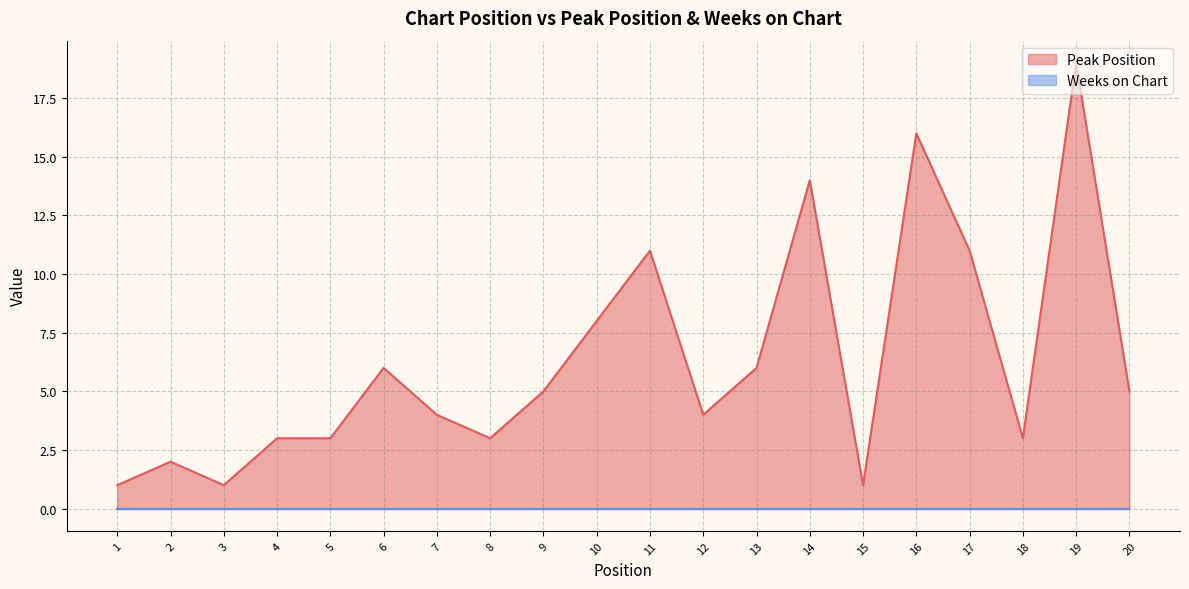

At which category does the data reach its first local valley?

3